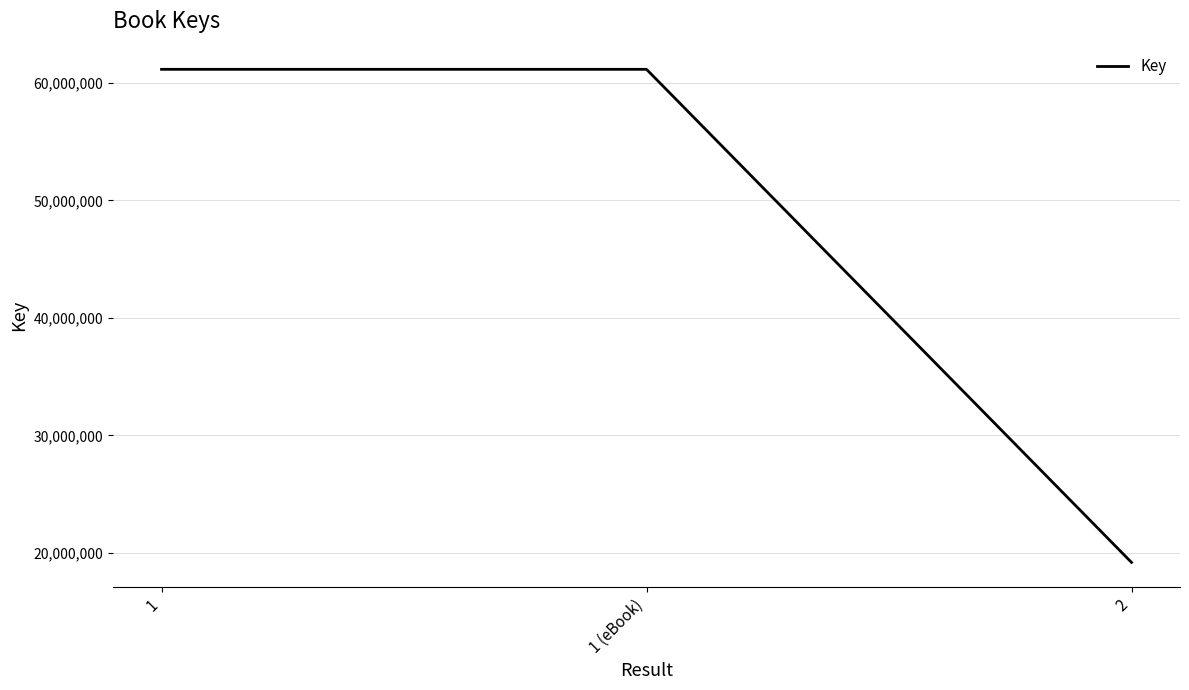

What is the difference between the maximum and minimum values?

41975767